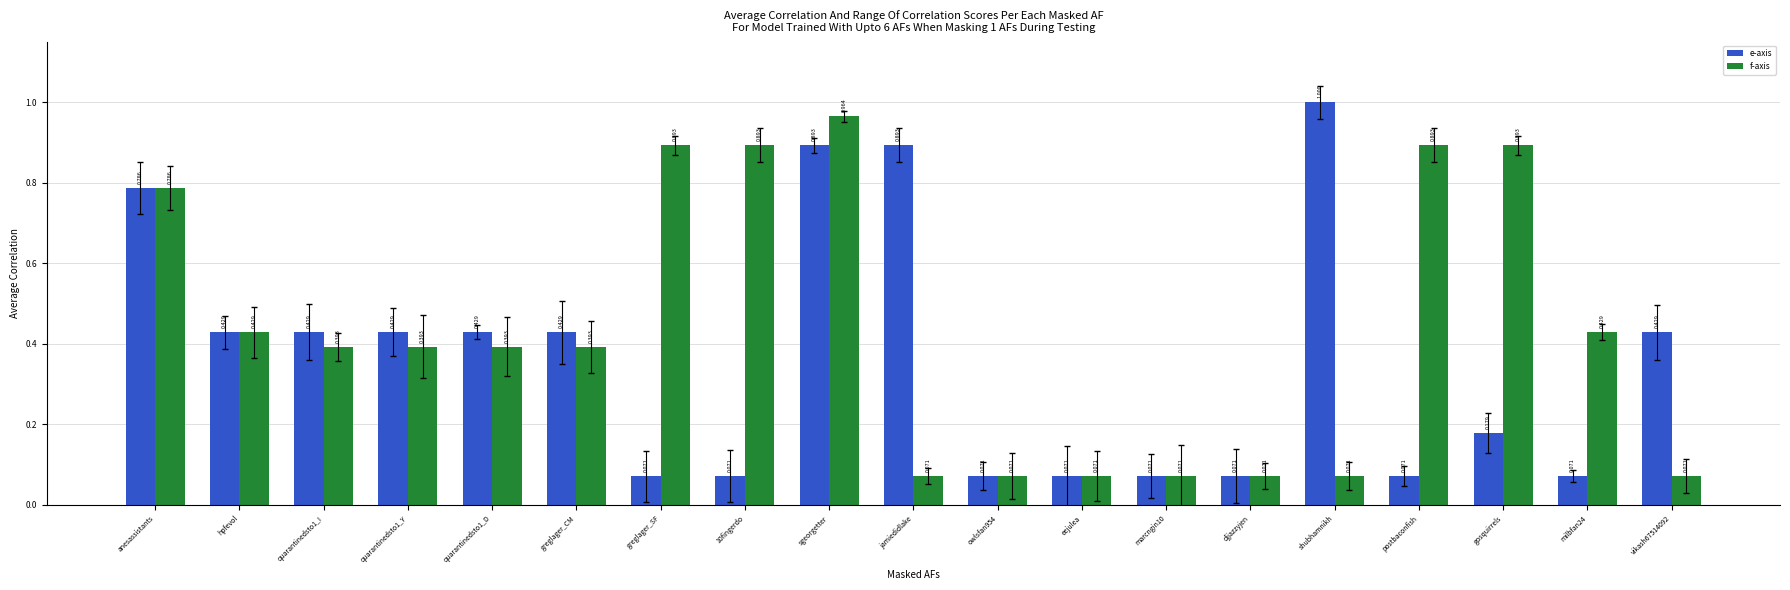

Is the value of e-axis at shubhamnikh greater than the value of f-axis at gosquirrels?

Yes